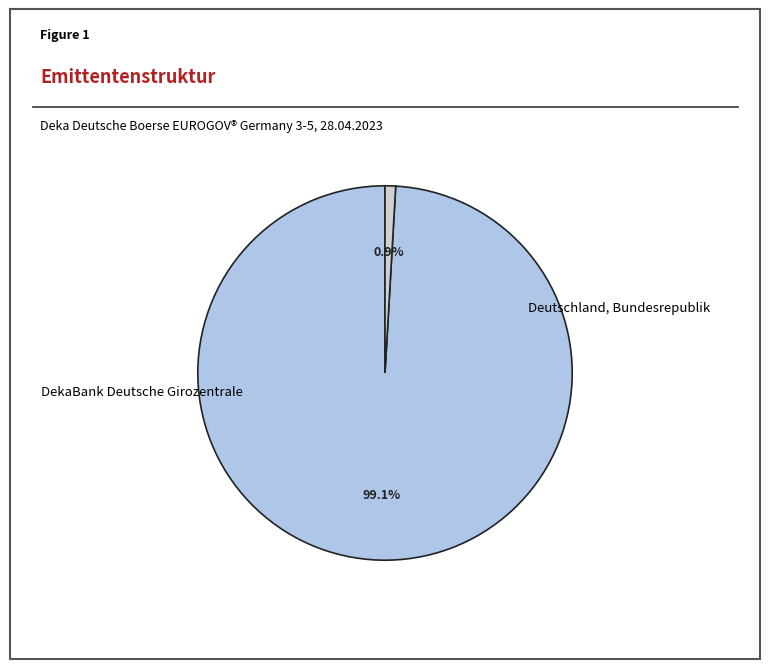

Is it true that DekaBank Deutsche Girozentrale is 1% of the pie?

True